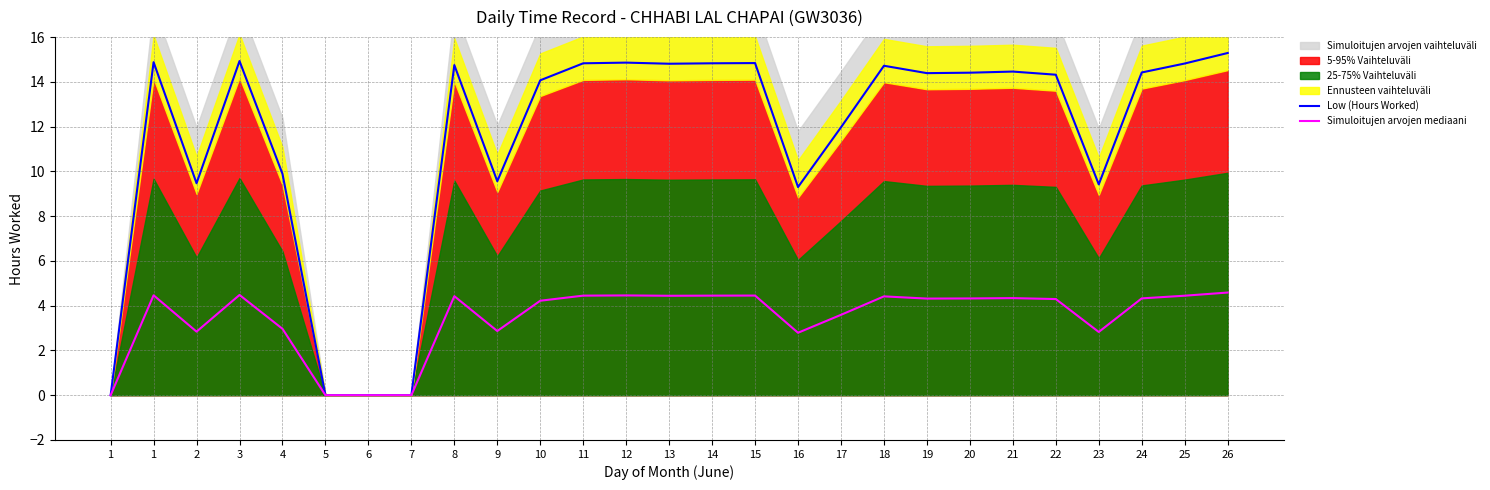

Is it true that Simuloitujen arvojen mediaani equals 4.5 at 1?

True